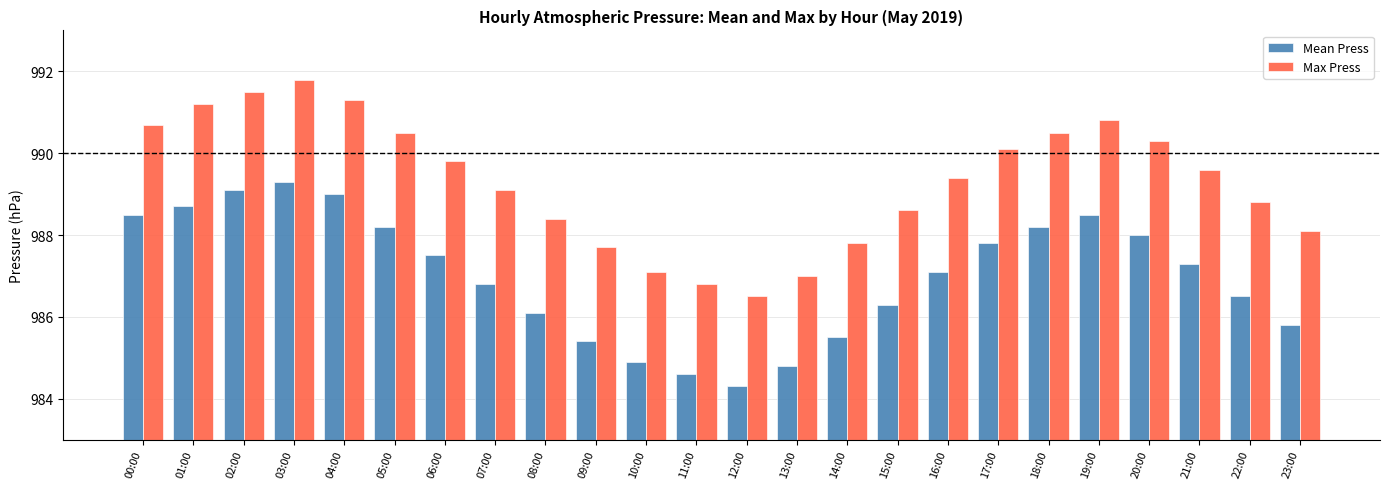

Where is Mean Press nearest to the value 986?

08:00